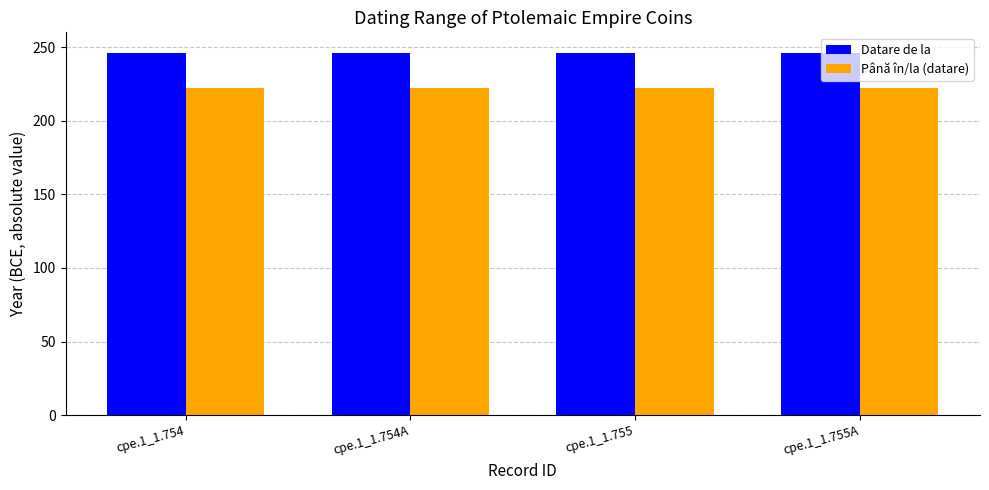

The value of Până în/la (datare) at cpe.1_1.755 is 222. True or false?

True